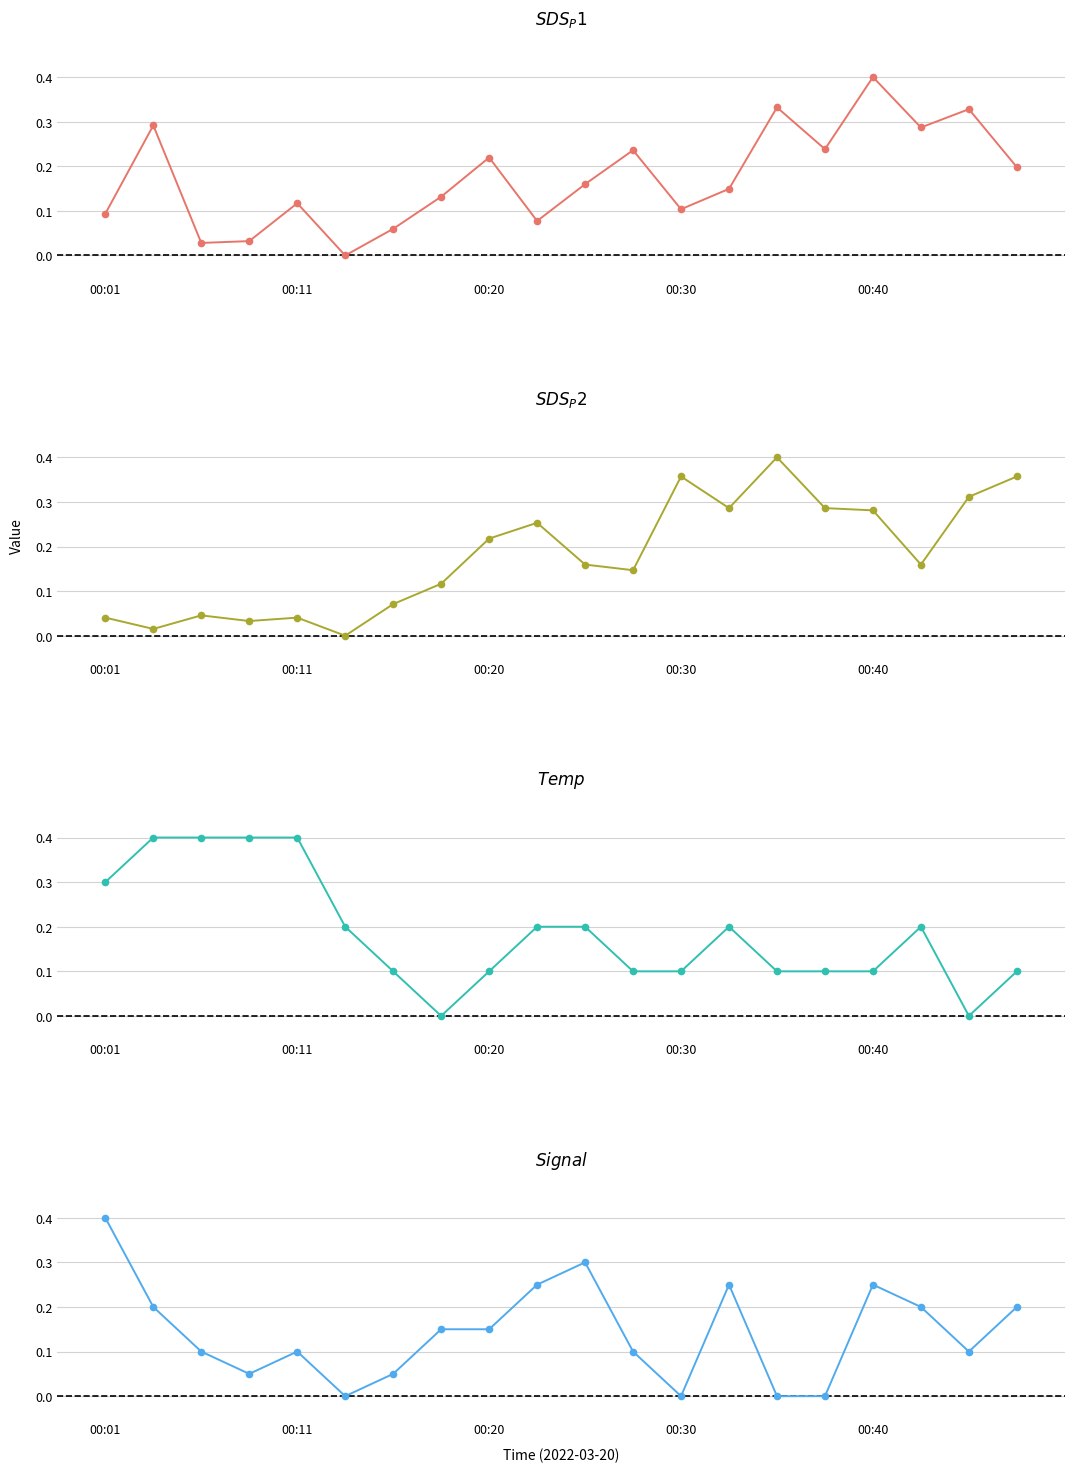

In SDS_P2, how many points are higher than both neighbors (excluding endpoints)?

5